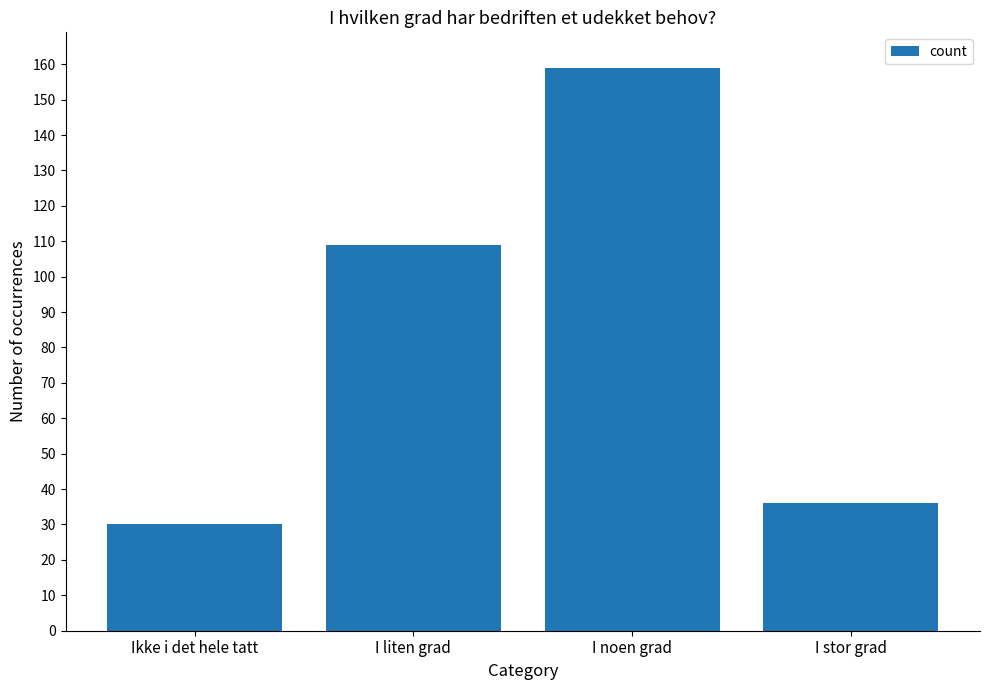

What is the average value?

84